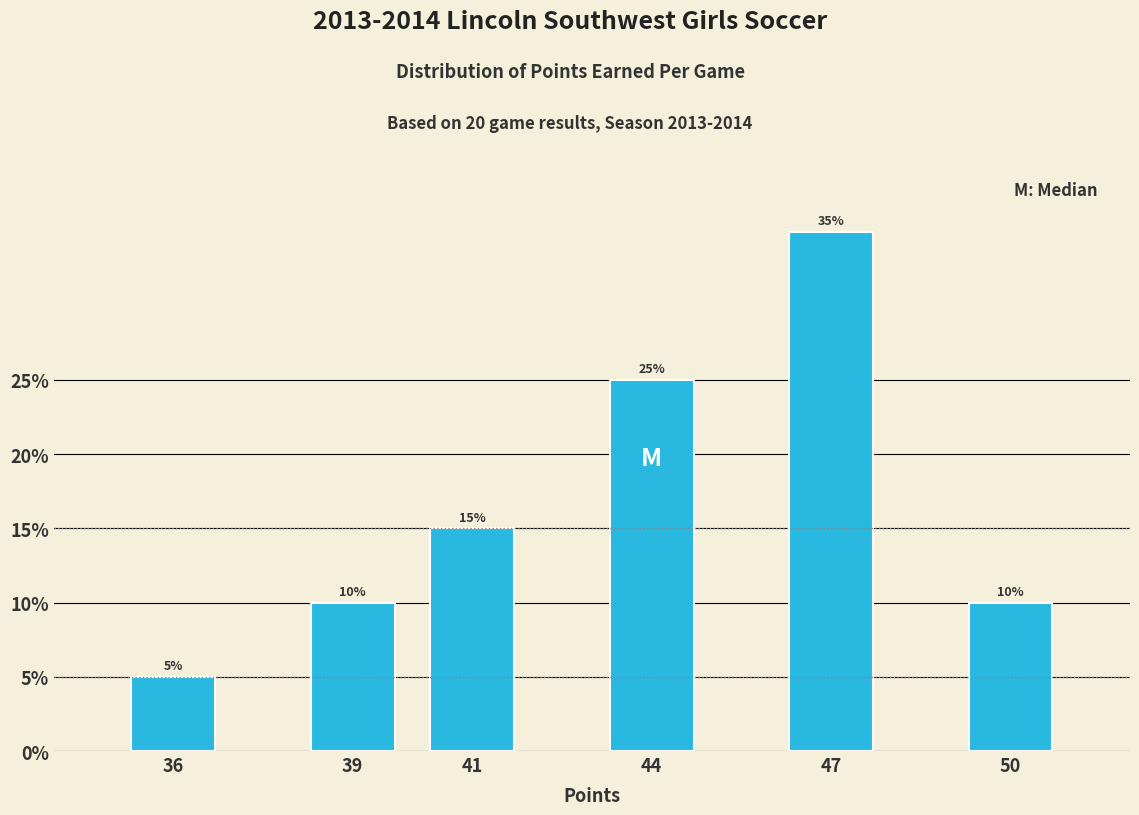

Reading left to right, list all the values displayed in this chart.

36=5	39=10	41=15	44=25	47=35	50=10